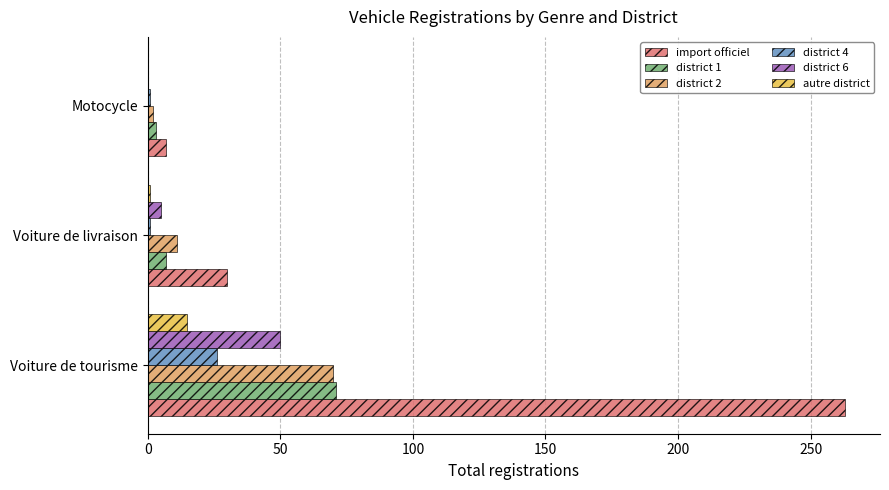

What is the highest value of the import officiel series?

263